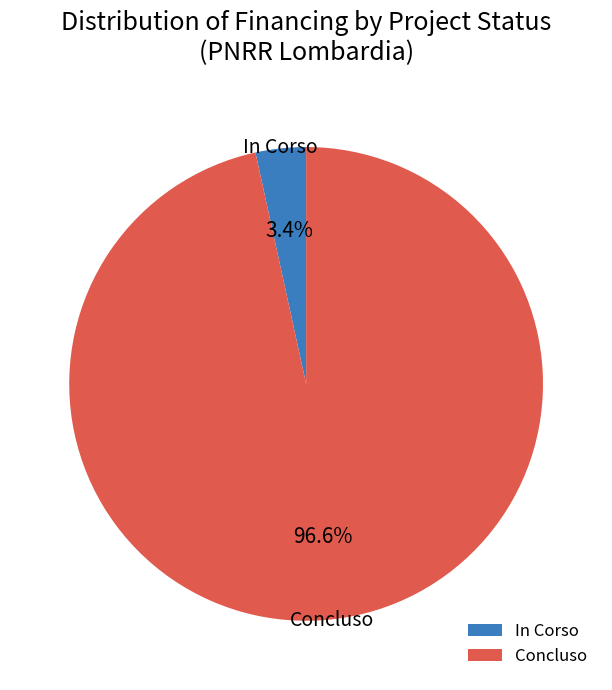

Approximately how many times larger is the value at In Corso compared to Concluso?

0.0